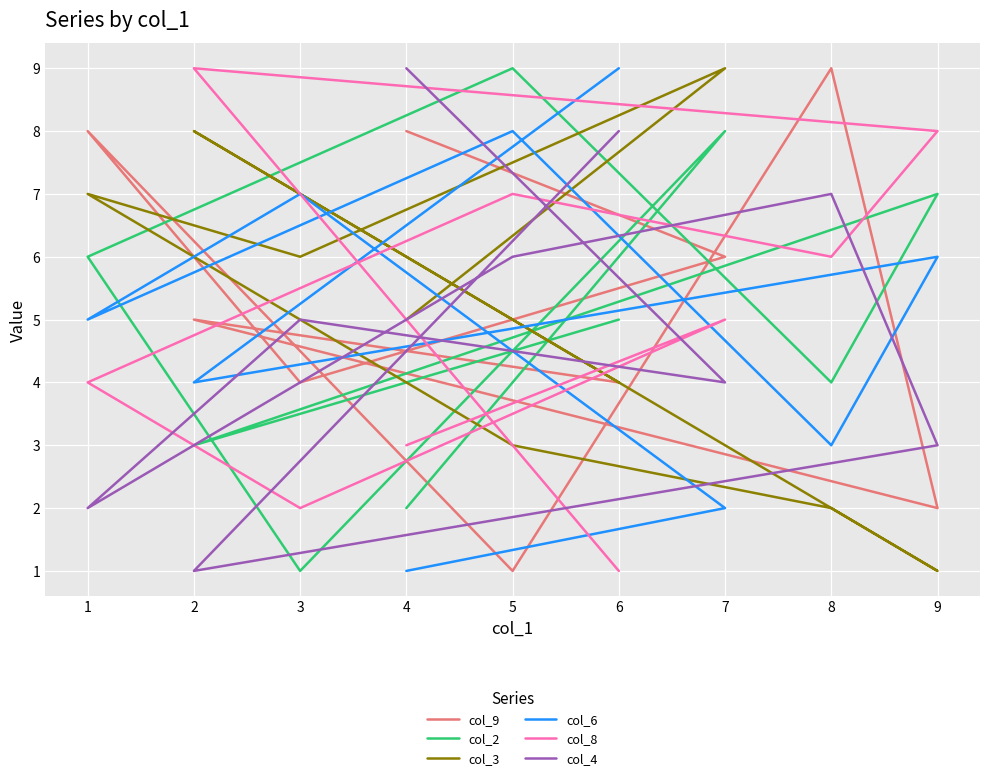

At which category does col_3 reach its first local peak?

7